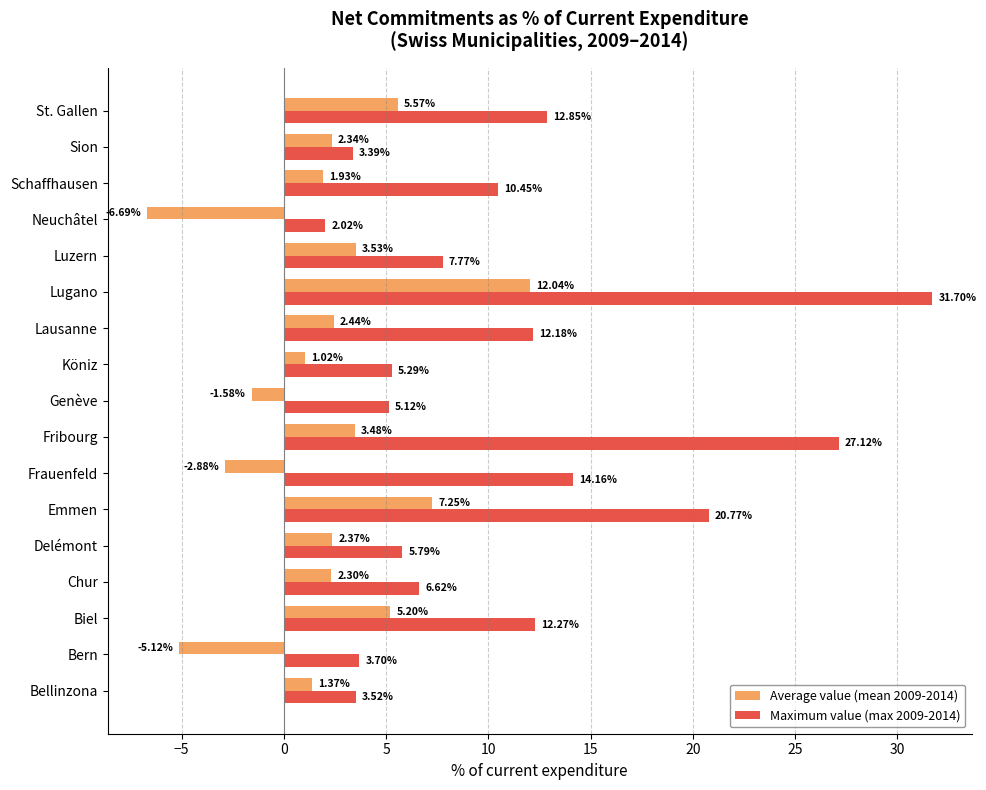

What is the difference between the second highest and second lowest values in the Maximum value (max 2009-2014) series?

23.7